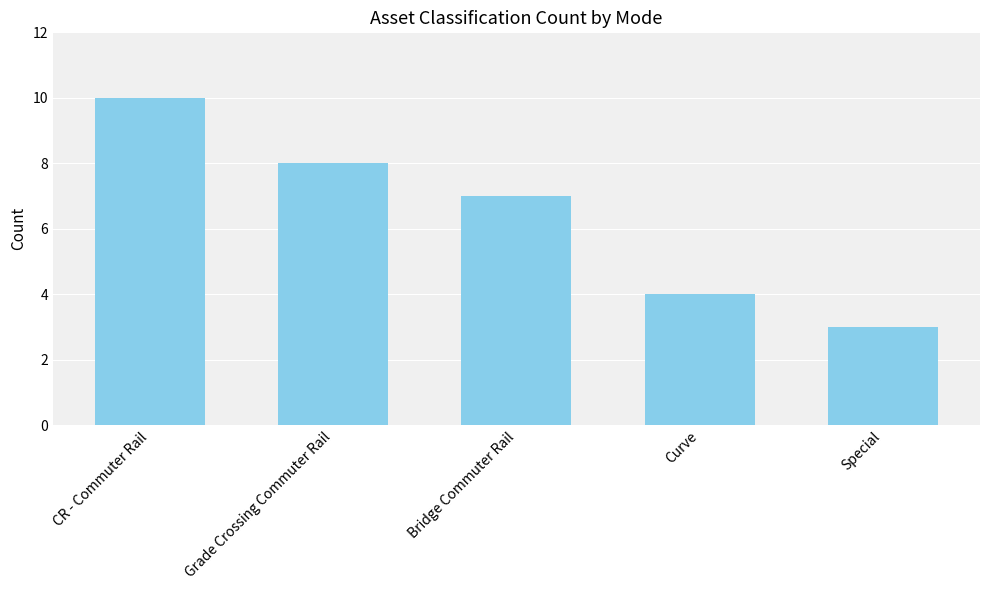

Does the chart contain any negative values?

No